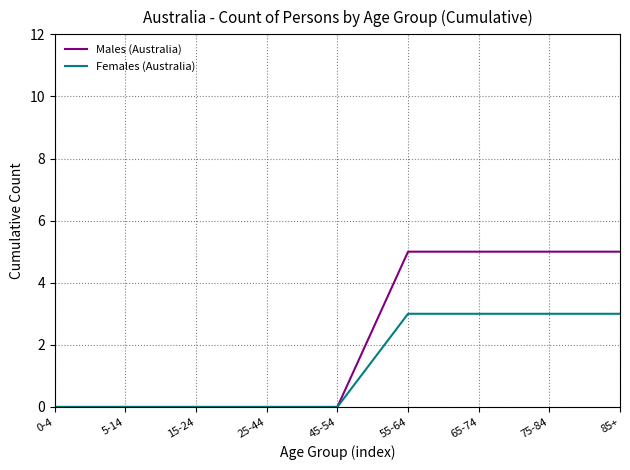

Which series has the largest range (max minus min)?

Males (Australia)